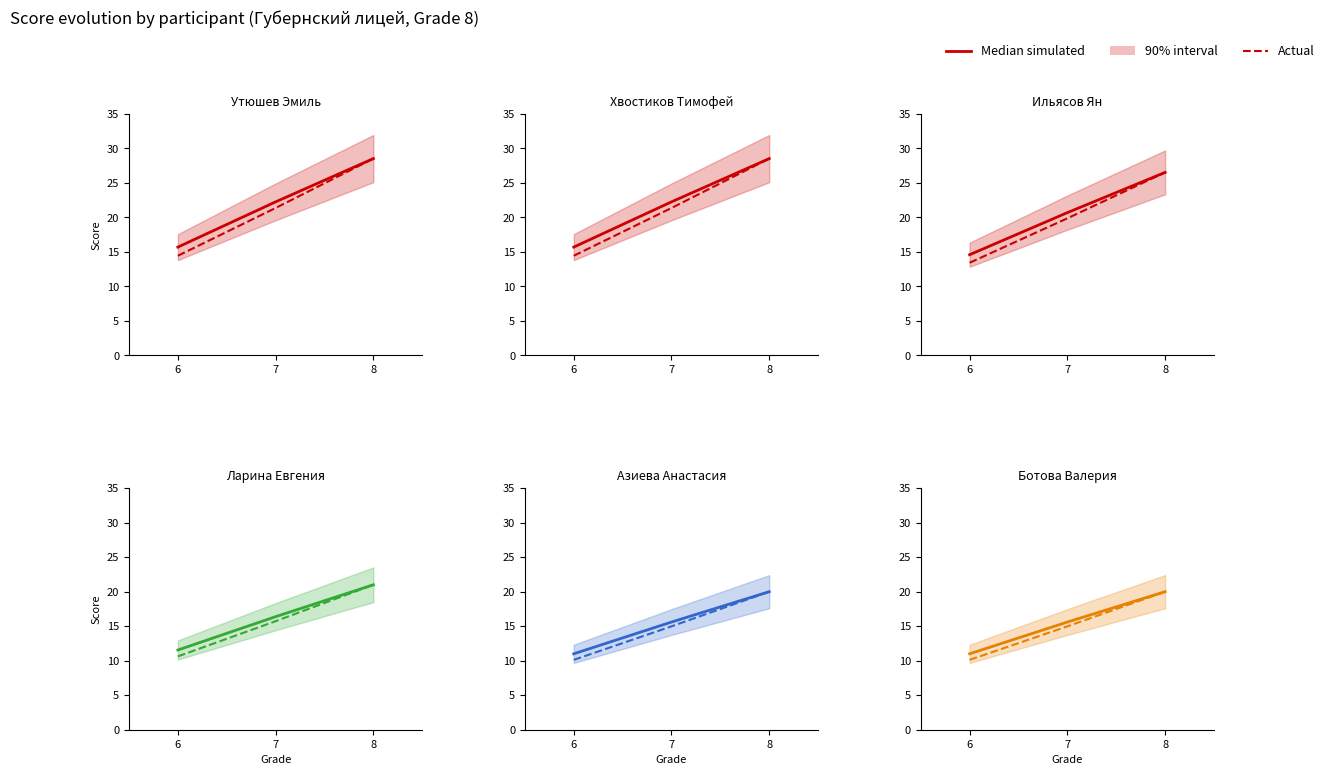

What is the value of the Median simulated point at the 1st from the left?

11.0